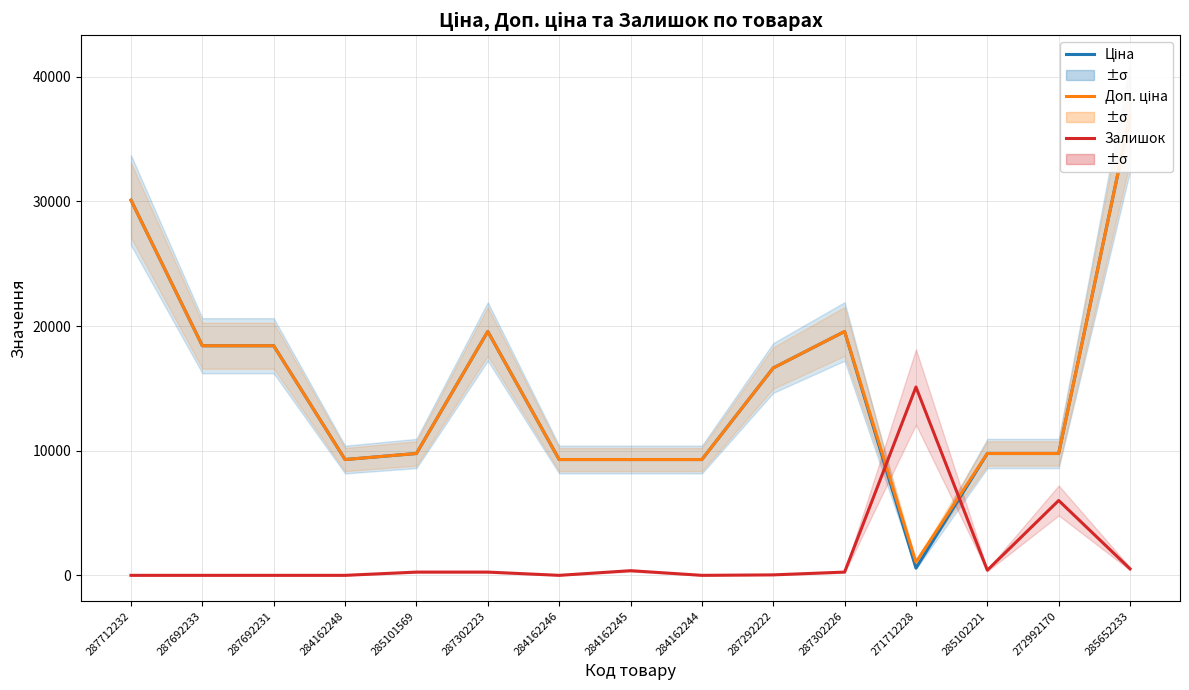

Rank the series at 285101569 from highest to lowest value.

Ціна, Доп. ціна, Залишок